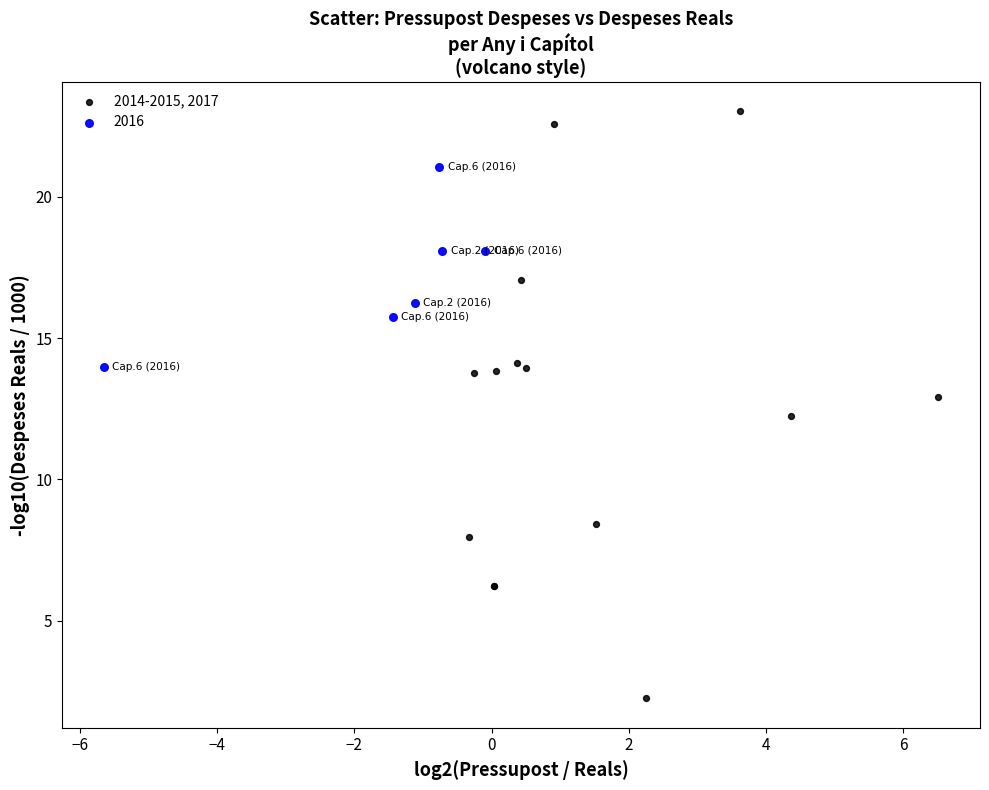

Which series has the largest Y range (max minus min)?

2014-2015, 2017